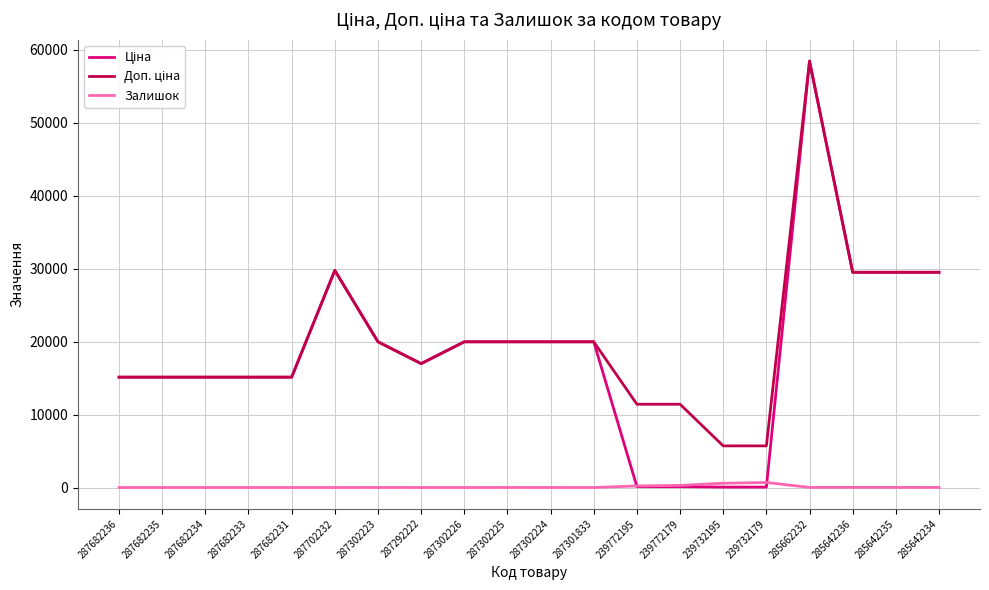

Which label corresponds to the largest value in the chart?

285662232